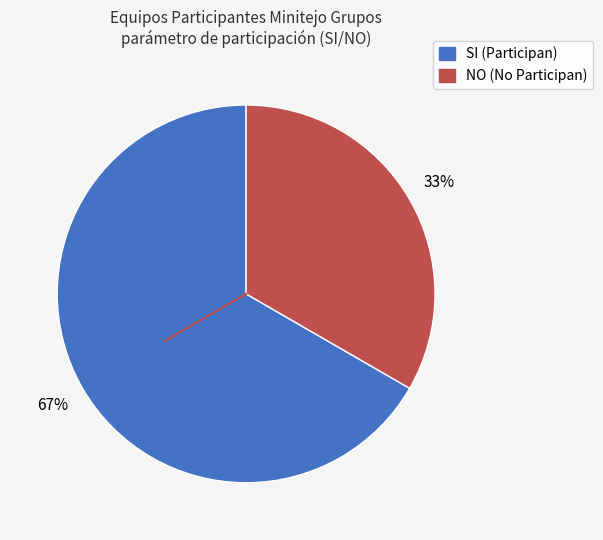

Which slice represents more than half of the pie?

SI